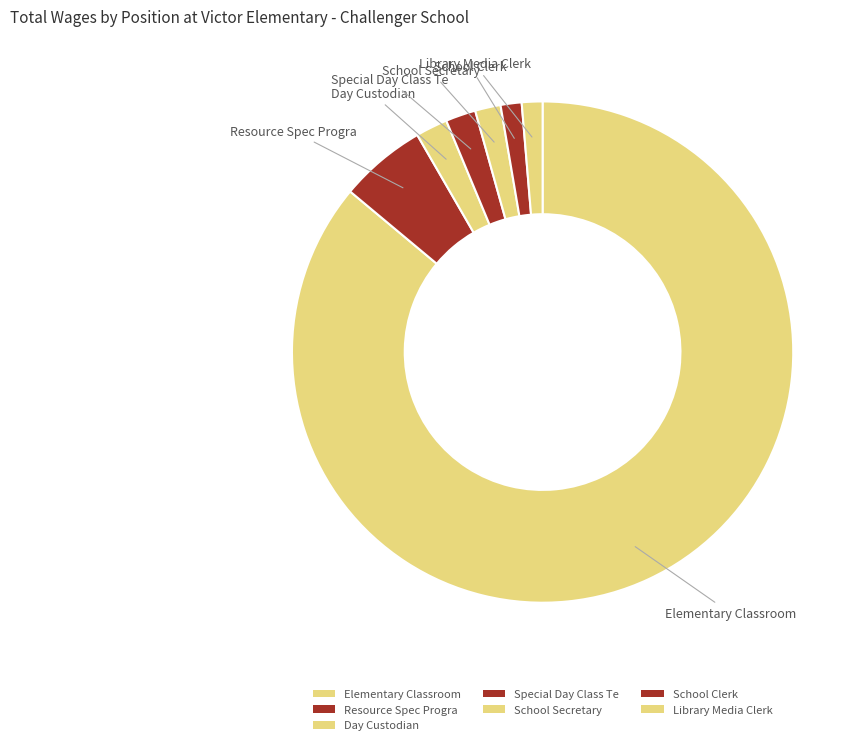

How many segments does this pie chart have?

7